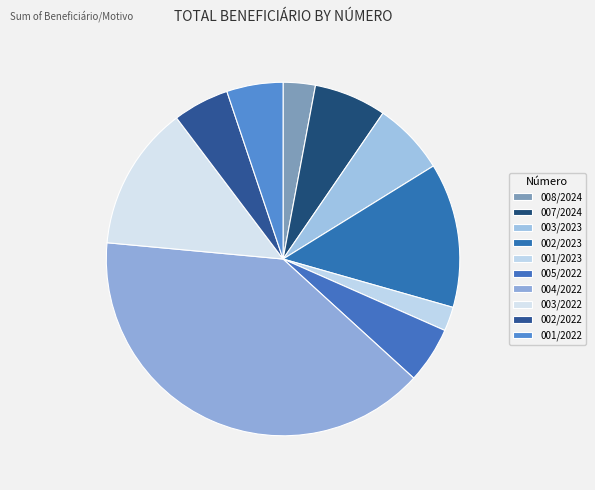

True or false: 001/2022 accounts for 5% of the total.

True